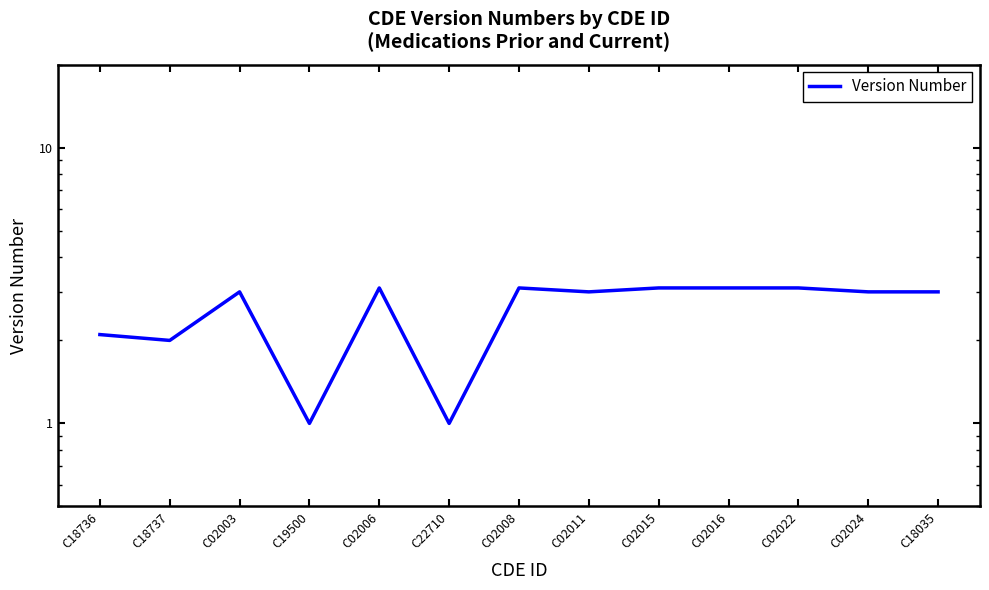

Where is the data nearest to the value 2?

C18737